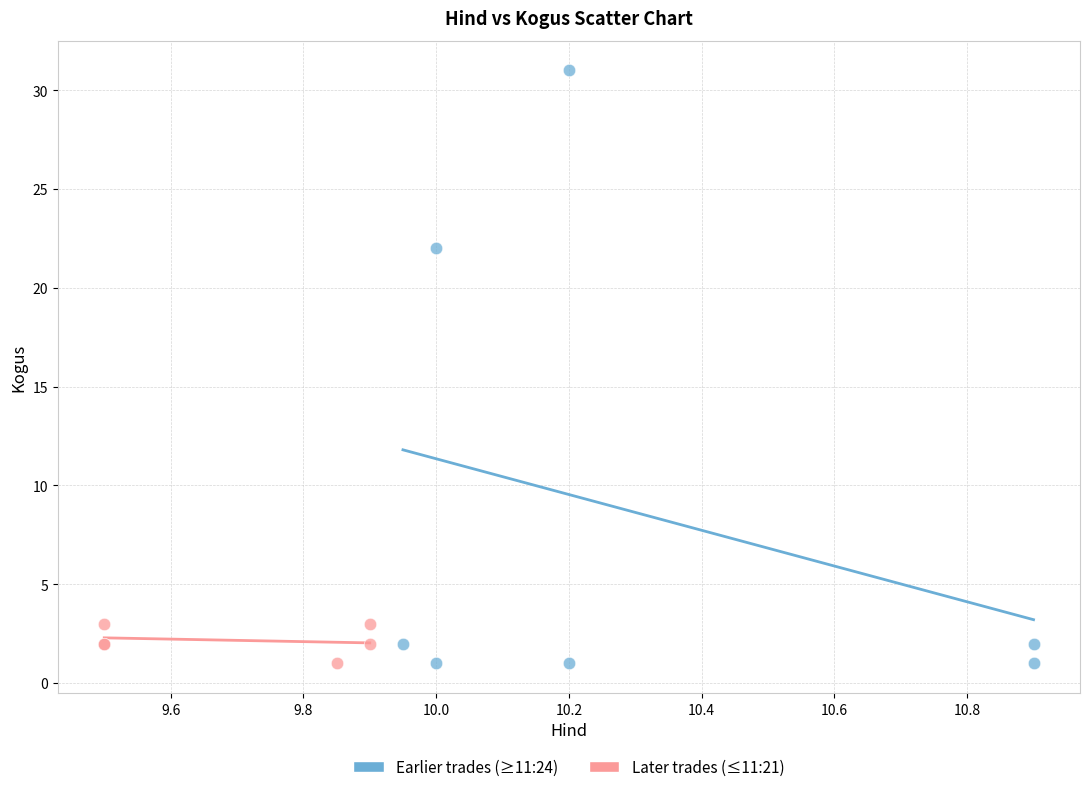

What are all the series names shown in the legend?

Earlier trades (≥11:24), Later trades (≤11:21)